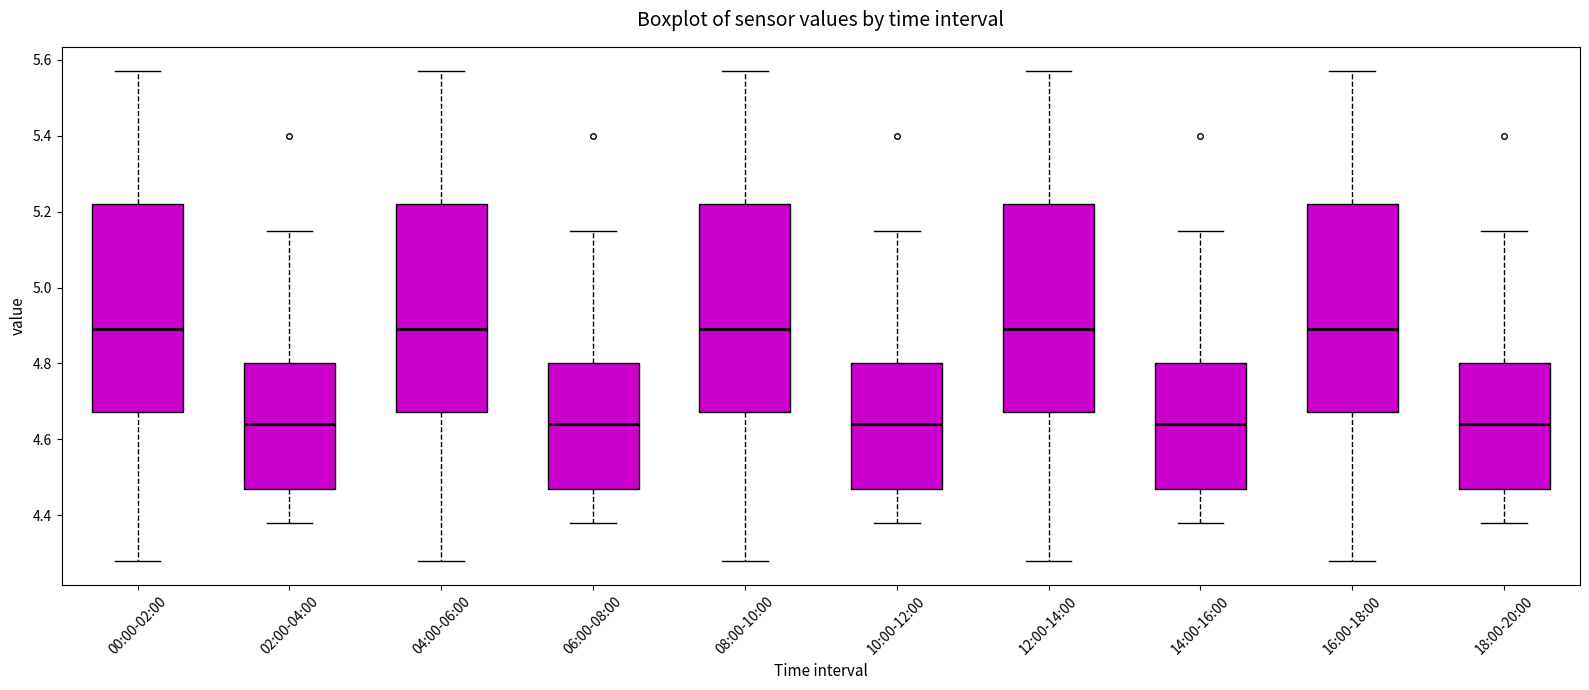

Where is the lower edge of the box for 02:00-04:00 on the y-axis? The values are not printed on the chart, so give them approximately, as read against the axis.

4.48